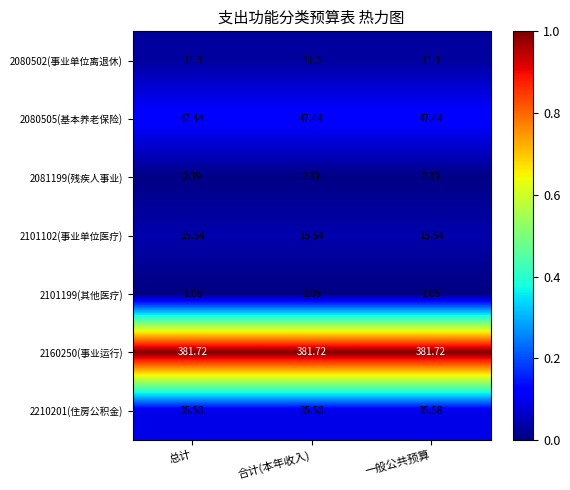

Is the value of 2210201(住房公积金) at 总计 greater than the value of 2160250(事业运行) at 合计(本年收入)?

No